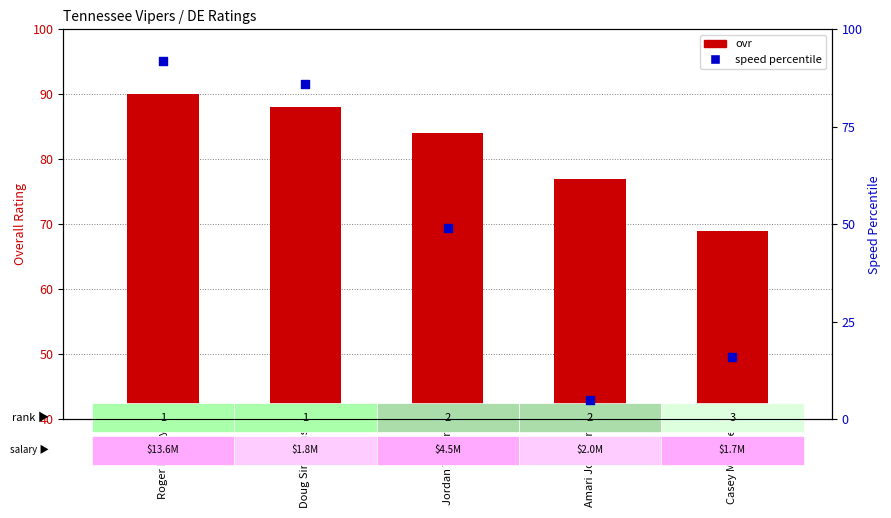

What is the total value across all series at Amari Johnson?

82